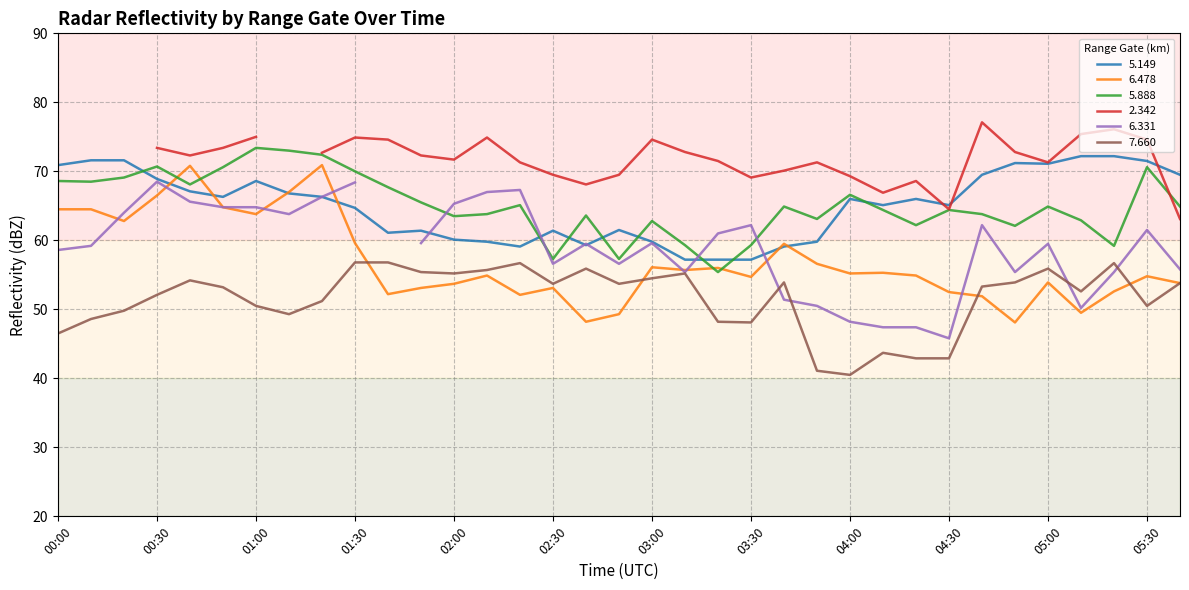

What is the sum of all   6.478 values?

1992.9